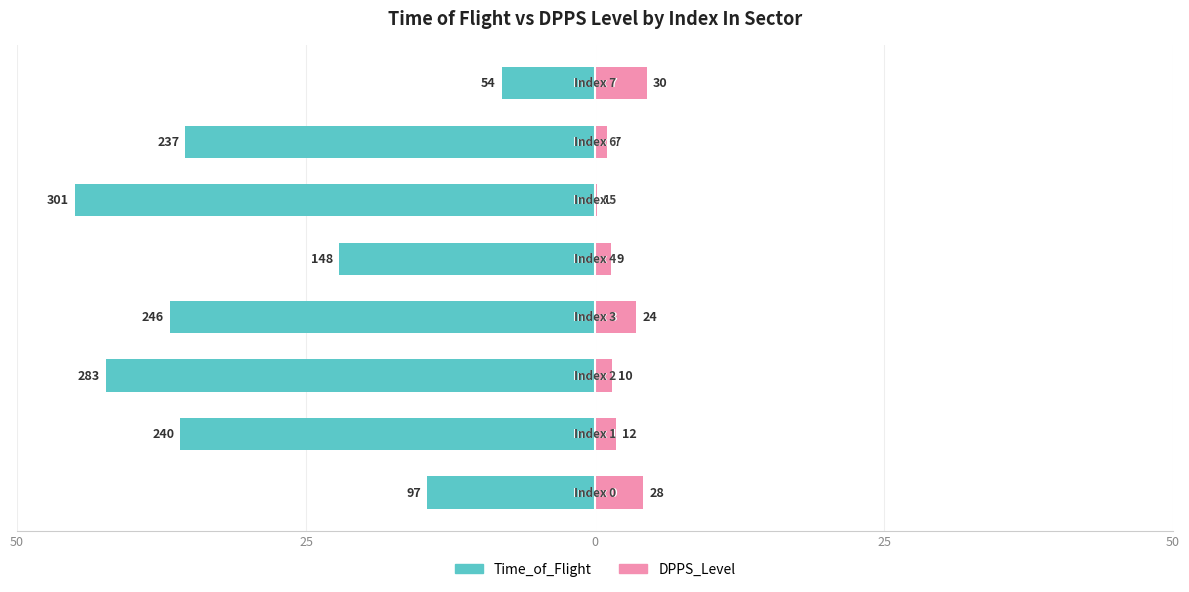

Between 25 and 5, which series saw the biggest shift?

Time_of_Flight